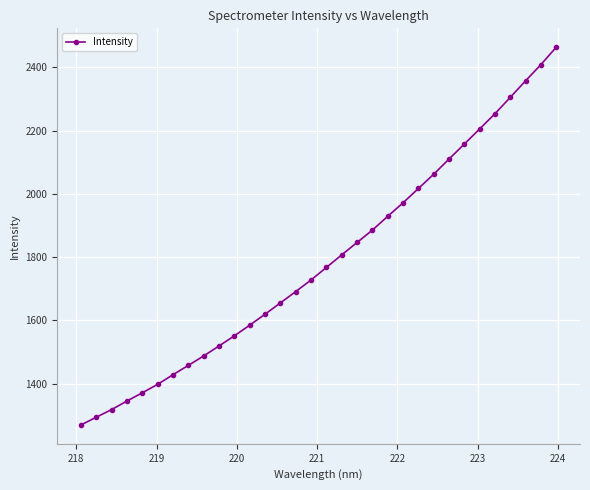

What is the smallest value displayed?

1269.6